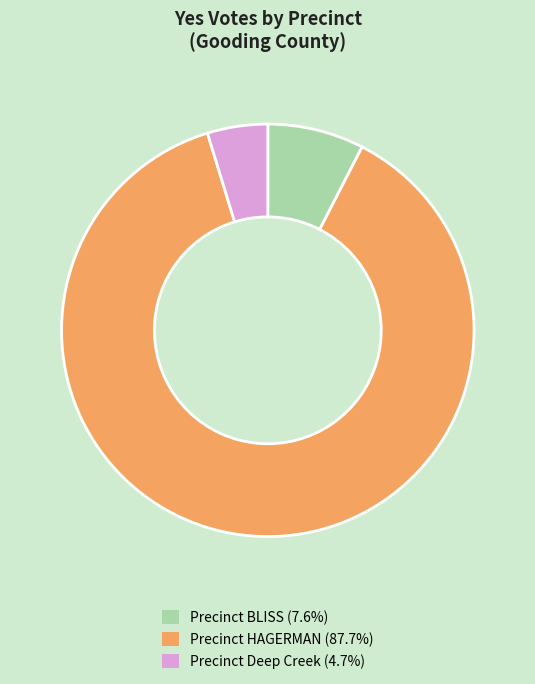

Does Precinct Deep Creek (4.7%) represent more than half of the total?

No